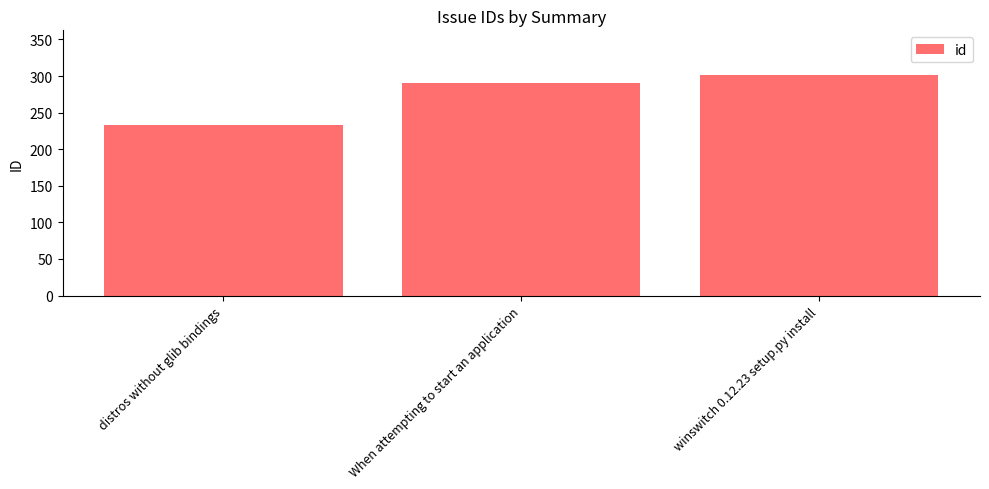

Rank the categories by value from highest to lowest.

winswitch 0.12.23 setup.py install, When attempting to start an application, distros without glib bindings